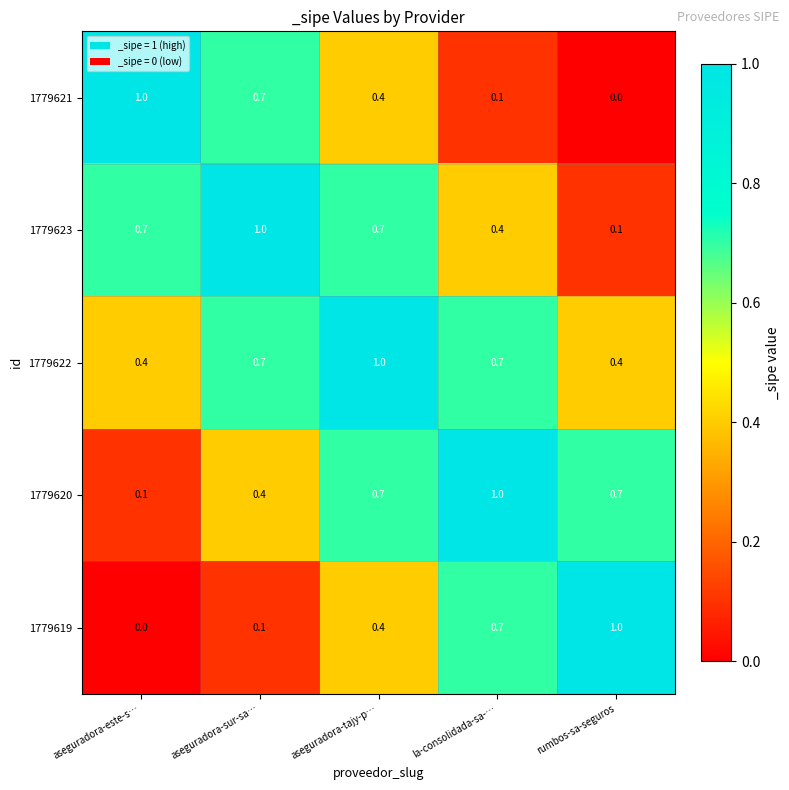

What is the total value across all series at aseguradora-sur-sa…?

2.9